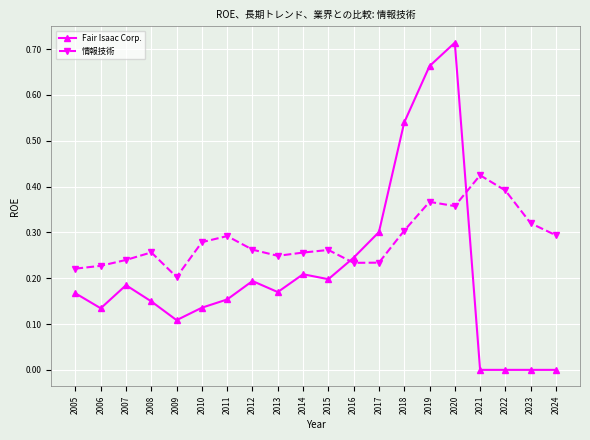

At which category does Fair Isaac Corp. reach its first local valley?

2006